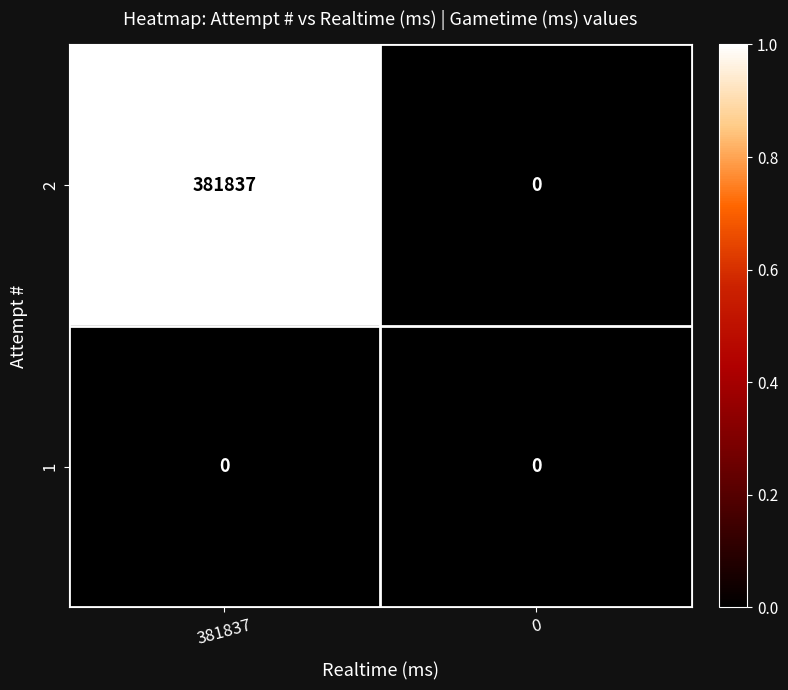

Reading left to right, what are all the values shown in this chart?

2: 381837	0
1: 0	0